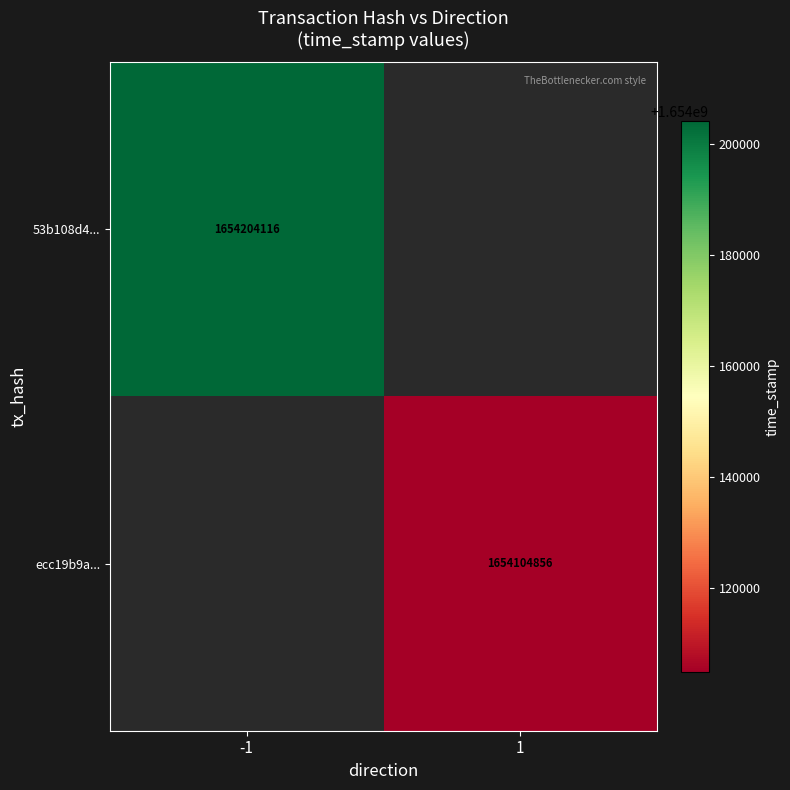

The value of 53b108d4... at -1 is 2262526798. True or false?

False